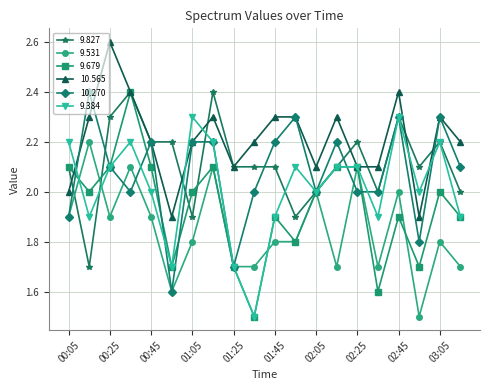

What is the difference between the maximum and minimum values in the 9.531 series?

0.7